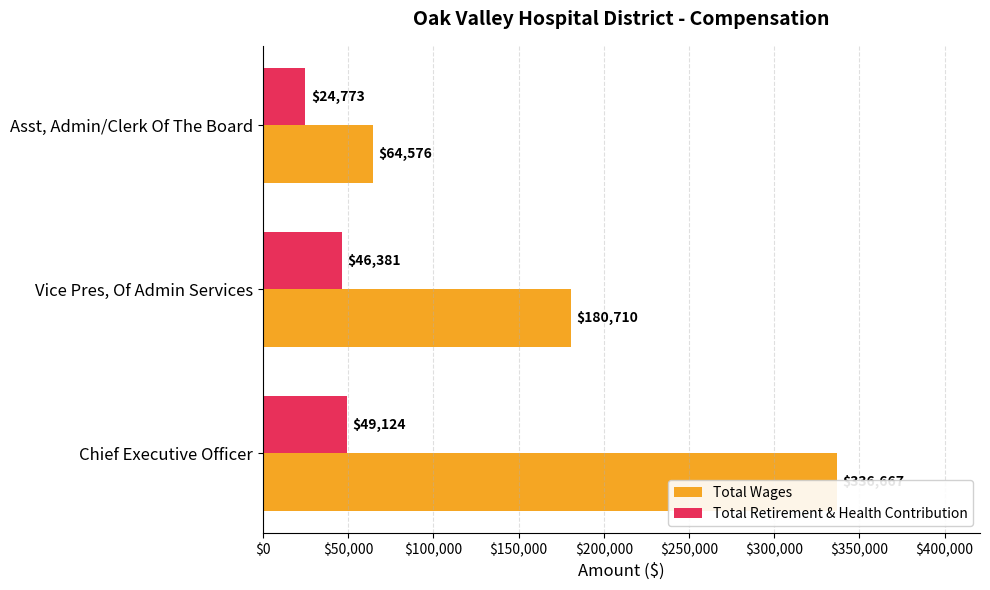

Does the chart contain any negative values?

No